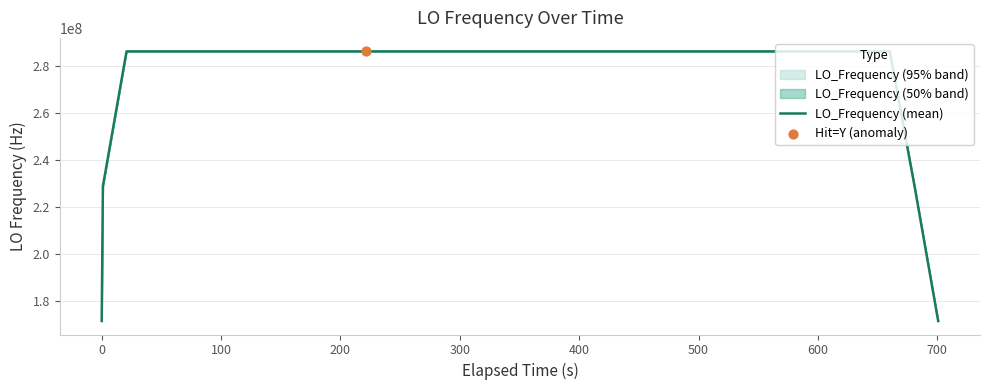

What is the lowest value of the LO_Frequency (mean) series?

171628199.5